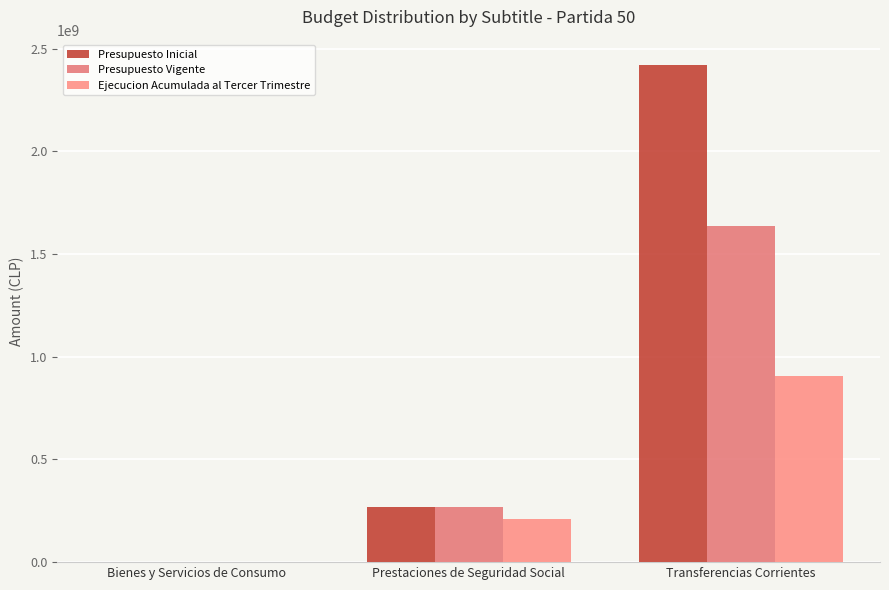

True or false: Presupuesto Vigente has a value of 36892 at Bienes y Servicios de Consumo.

False